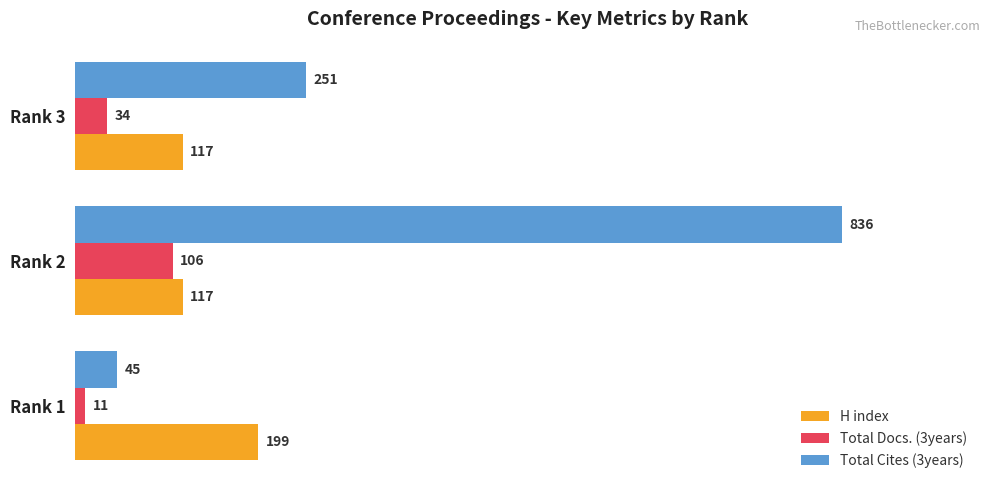

What is the approximate value of H index at Rank 1?

199